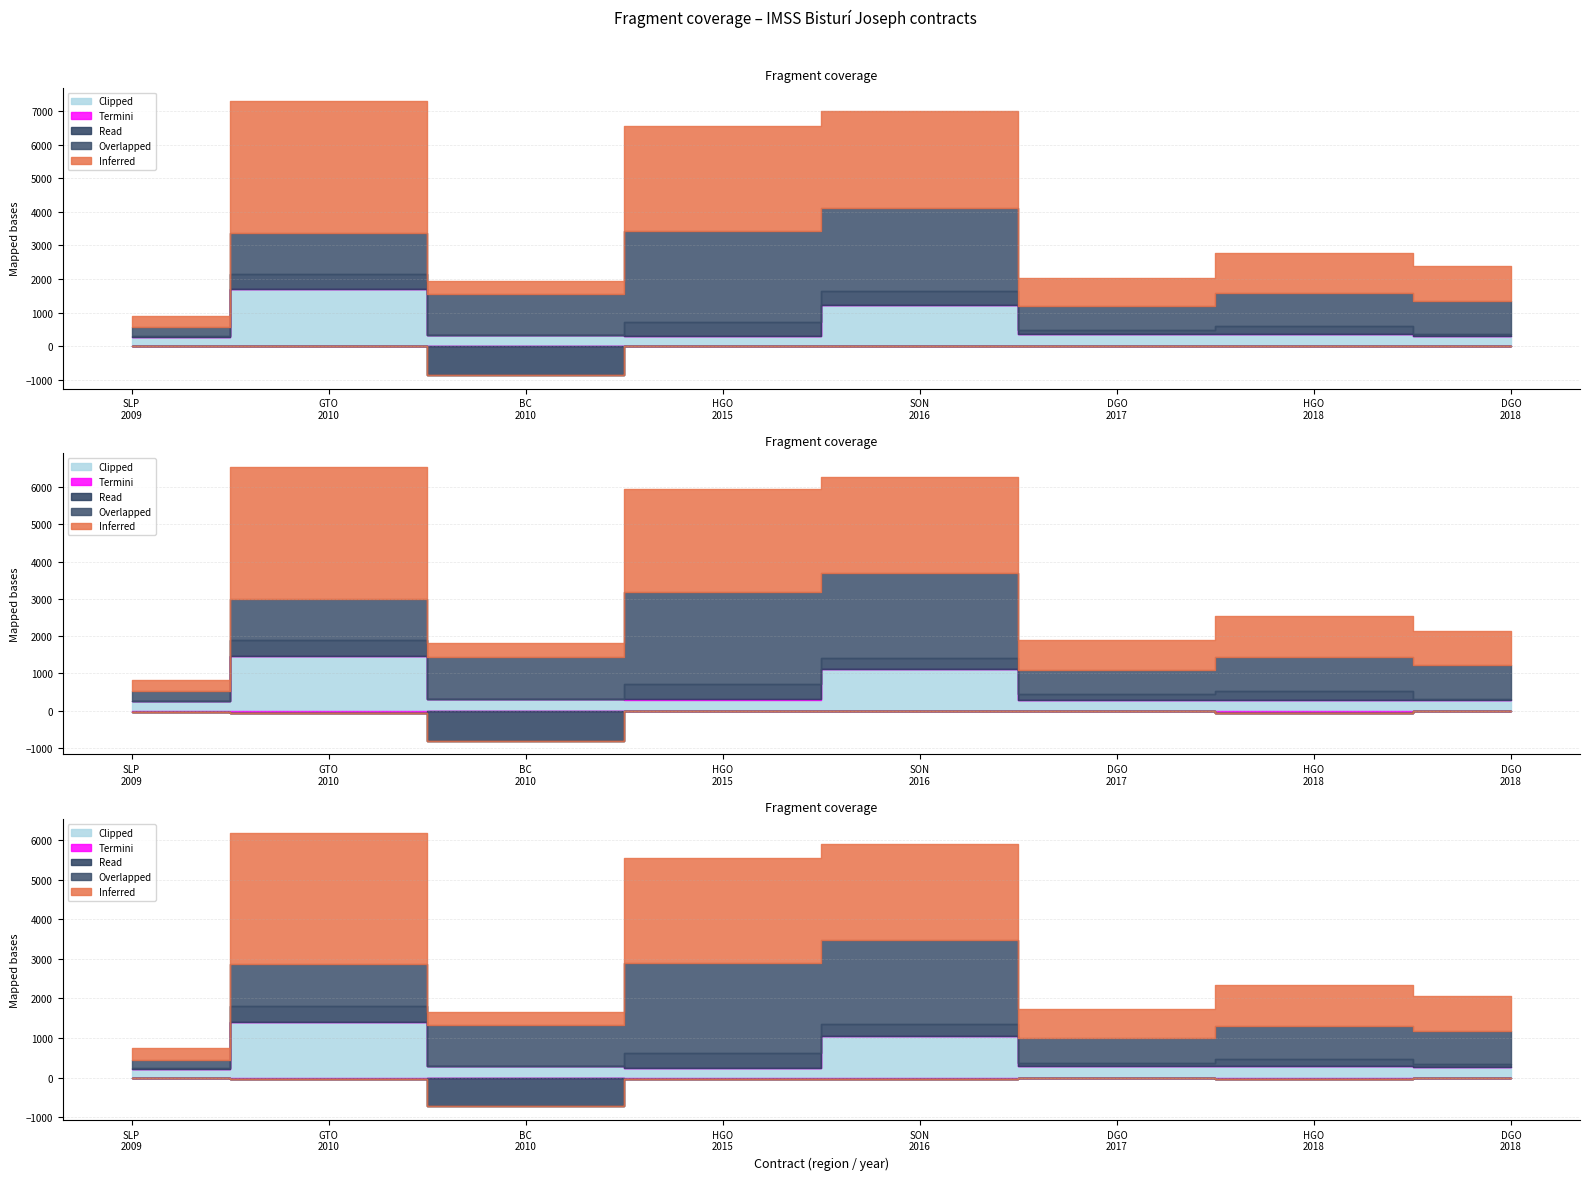

Reading left to right, list all the values displayed in this chart.

Inferred: 2009=310.5	2010=3917.4	2010=375.8	2015=3132.0	2016=2877.4	2017=836.9	2018=1218.0	2018=1044.0
Overlapped: 2009=270.0	2010=1233.7	2010=1233.7	2015=2700.0	2016=2480.5	2017=721.5	2018=975.0	2018=975.0
Read: 2009=40.5	2010=454.8	2010=-857.9	2015=432.0	2016=396.9	2017=115.4	2018=243.0	2018=69.0
Termini: 2009=0.1	2010=0.9	2010=0.0	2015=1.4	2016=0.3	2017=0.3	2018=0.7	2018=0.2
Clipped: 2009=270.0	2010=1688.5	2010=324.0	2015=300.0	2016=1240.3	2017=360.8	2018=350.0	2018=300.0